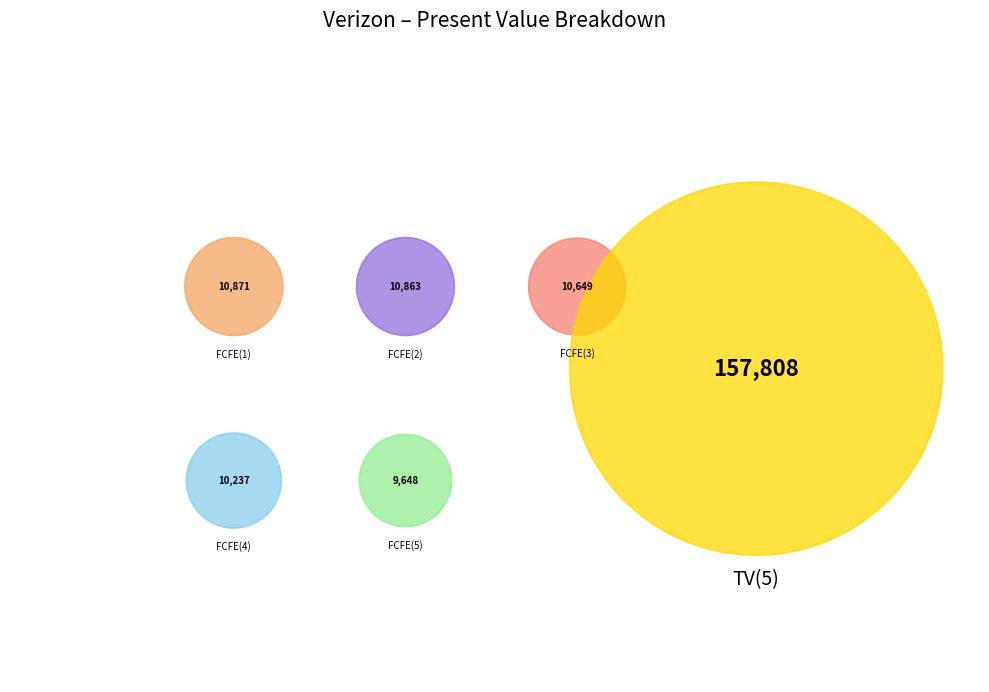

To the nearest percent, what portion does FCFE(1) represent?

5%